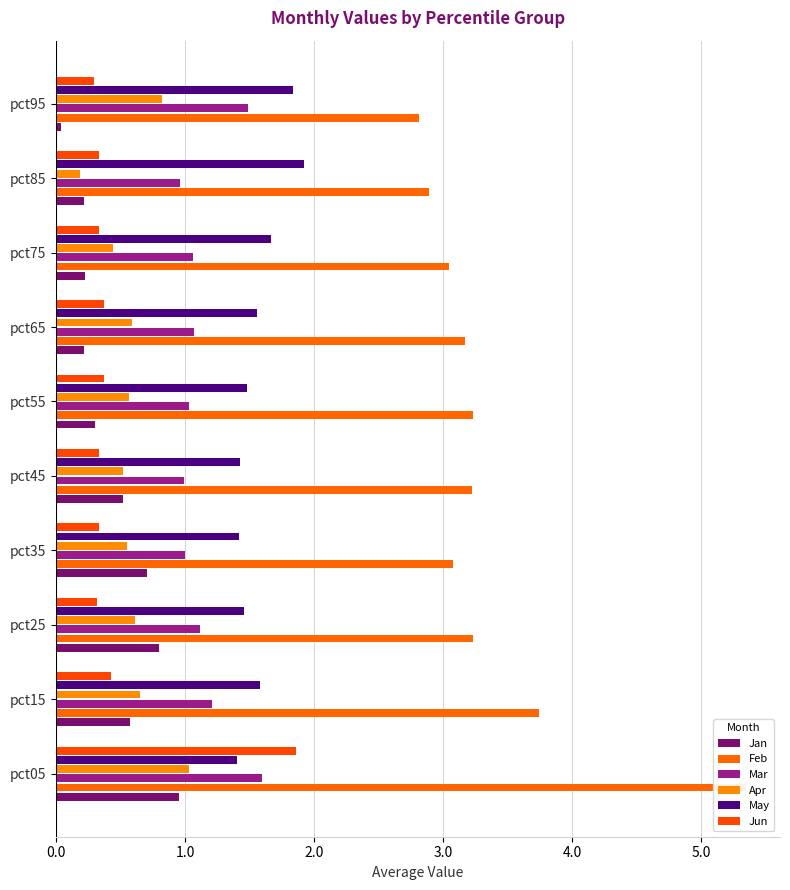

Is the value of Feb at pct75 greater than the value of May at pct45?

Yes